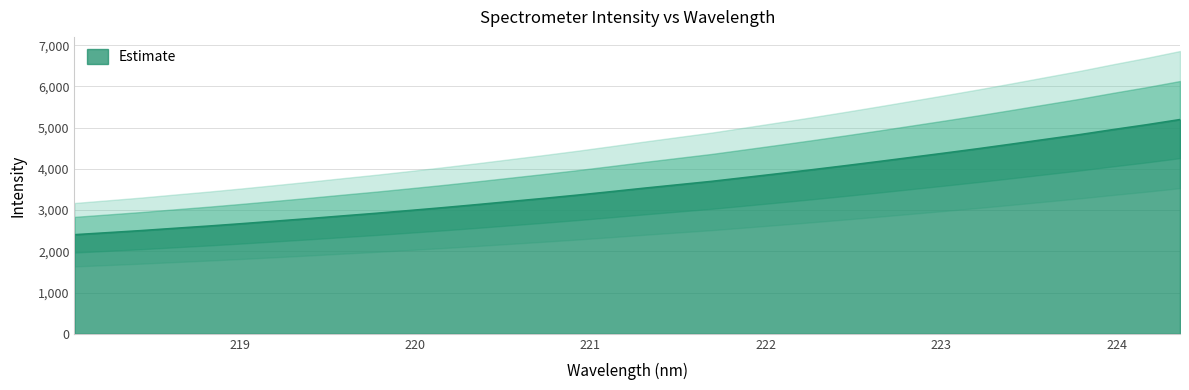

Reading left to right, extract all data points from this chart.

218.0596=2403.8	218.2508=2453.5	218.442=2503.8	218.6332=2559.5	218.8244=2613.7	219.0156=2672.1	219.2067=2733.2	219.3979=2795.1	219.589=2860.1	219.7801=2923.2	219.9712=2991.2	220.1623=3060.4	220.3533=3133.3	220.5444=3209.2	220.7354=3284.9	220.9264=3363.9	221.1174=3447.2	221.3083=3532.9	221.4993=3615.1	221.6902=3697.0	221.8812=3790.2	222.0721=3883.8	222.263=3979.3	222.4538=4077.8	222.6447=4179.0	222.8355=4282.7	223.0264=4387.0	223.2172=4493.6	223.408=4605.0	223.5987=4718.6	223.7895=4831.2	223.9802=4953.4	224.1709=5070.6	224.3616=5196.7